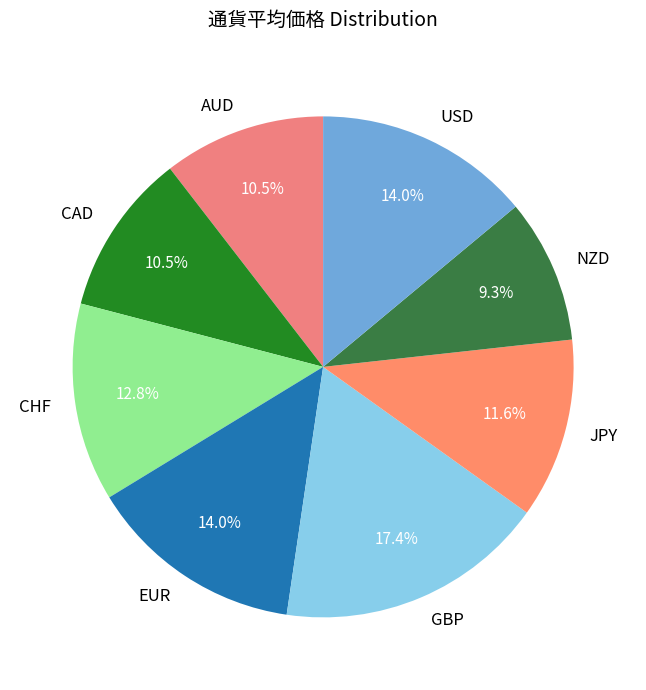

What percentage is NOT represented by CHF?

87.2%